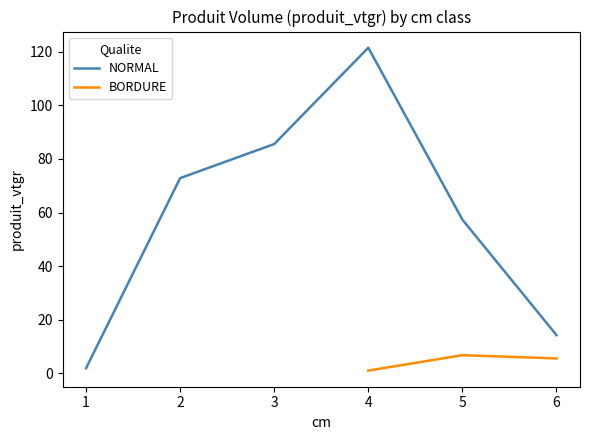

List the labels in order of value, smallest first.

4, 1, 6, 5, 6, 5, 2, 3, 4